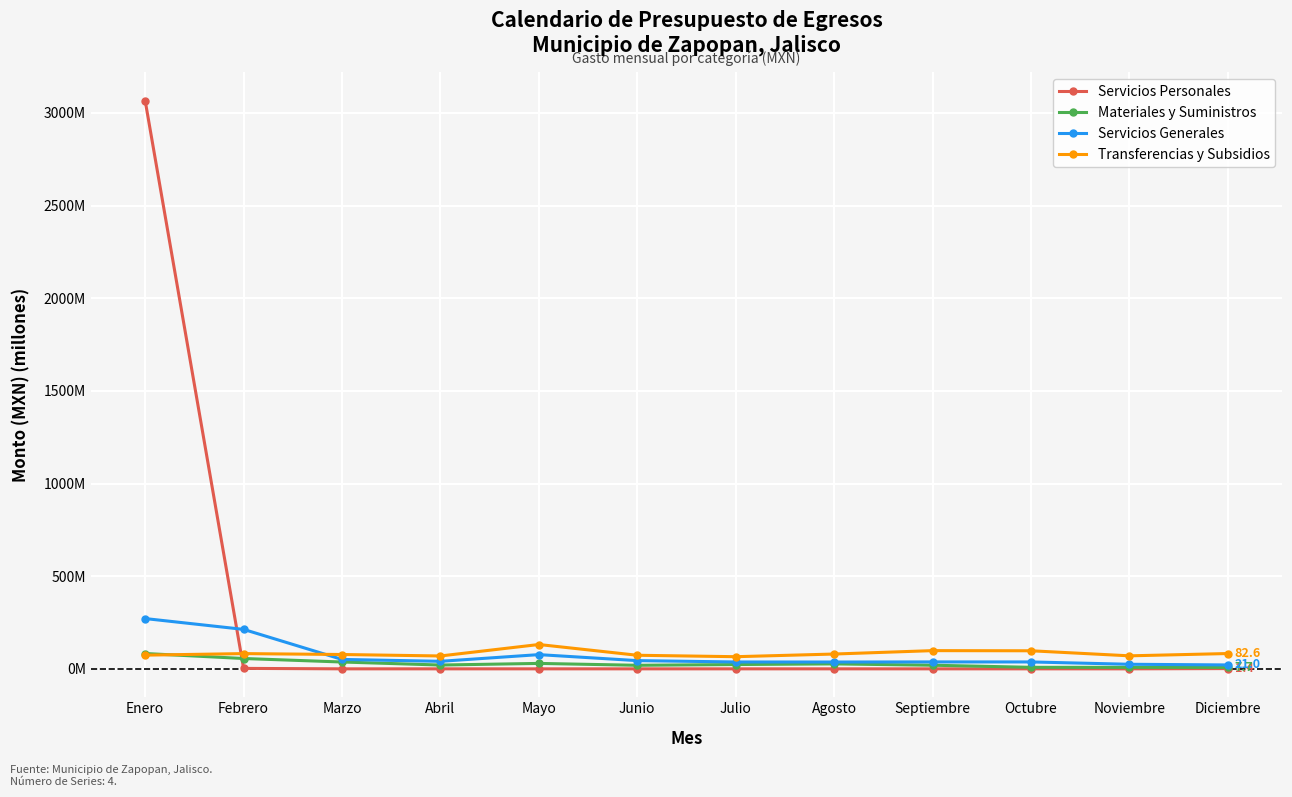

What are all the series names shown in the legend?

Servicios Personales, Materiales y Suministros, Servicios Generales, Transferencias y Subsidios